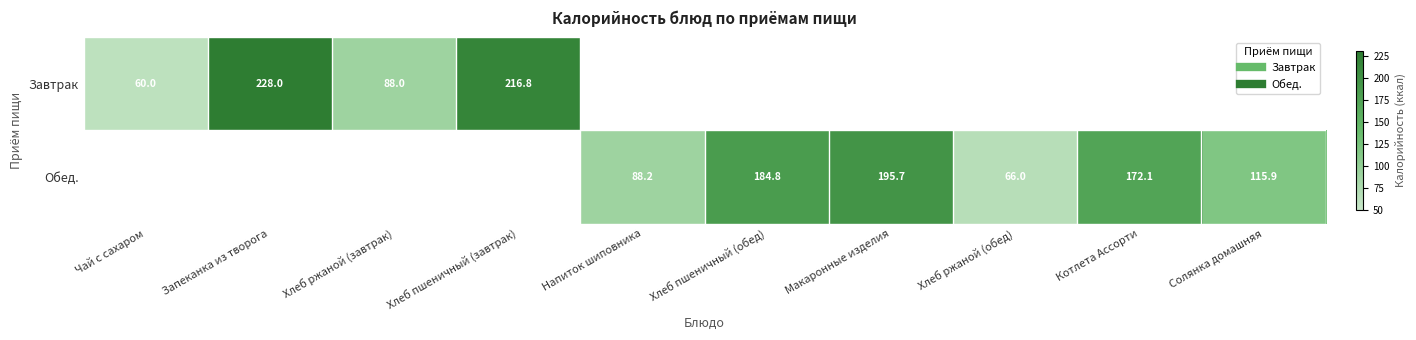

What is the sum of the Обед. values at Напиток шиповника and Хлеб пшеничный (обед)?

273.0